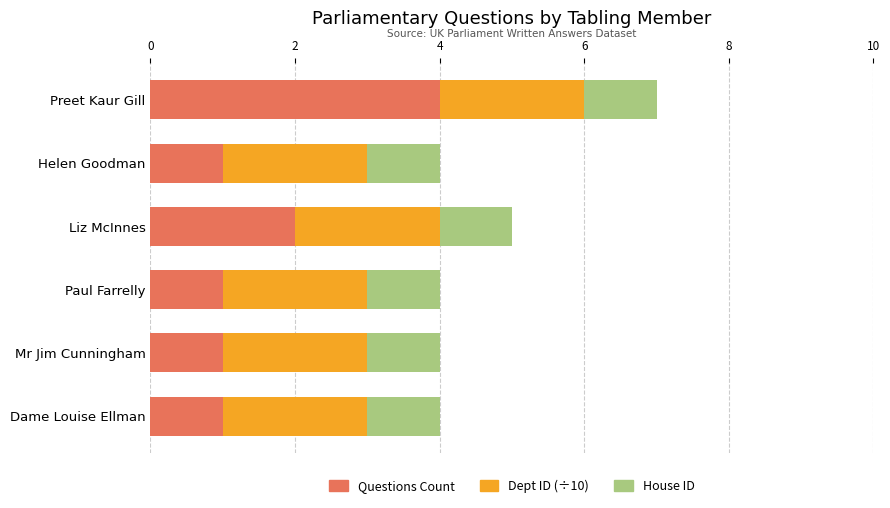

How many distinct data groups are displayed?

3